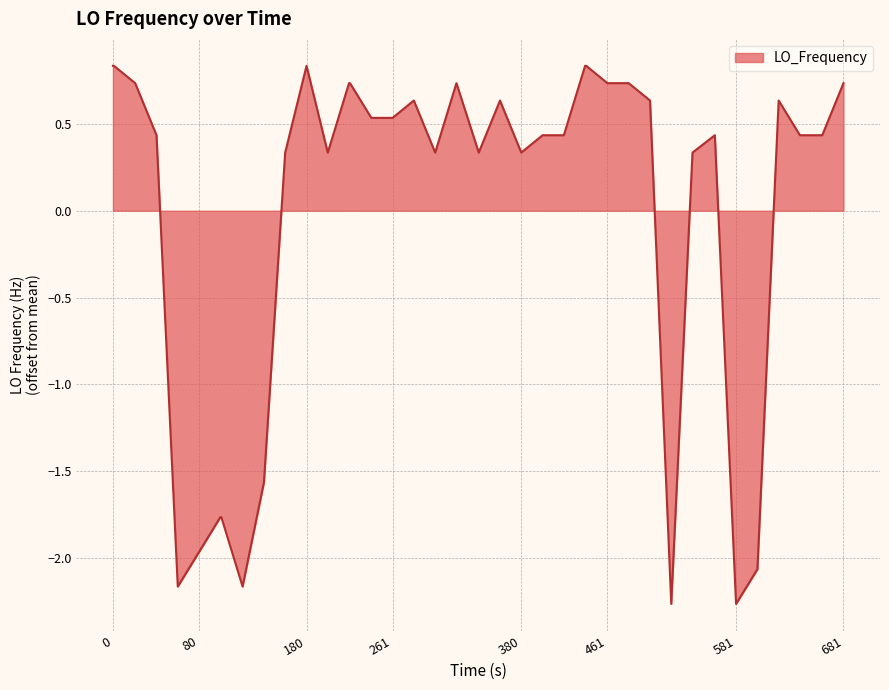

Count the number of values greater than 0.

31